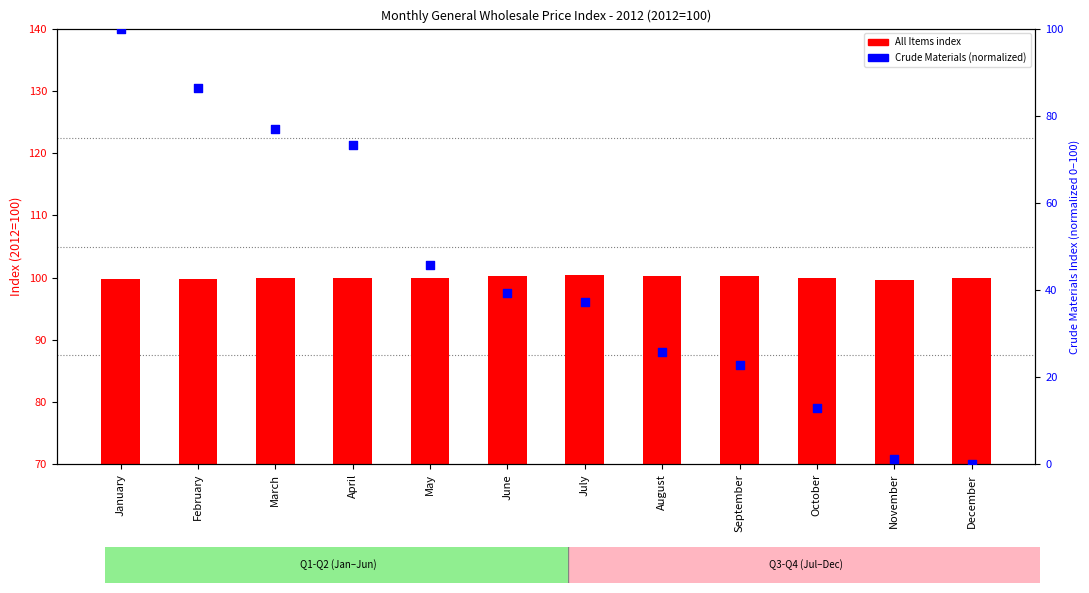

What are all the series names shown in the legend?

All Items, Crude Materials (normalized)